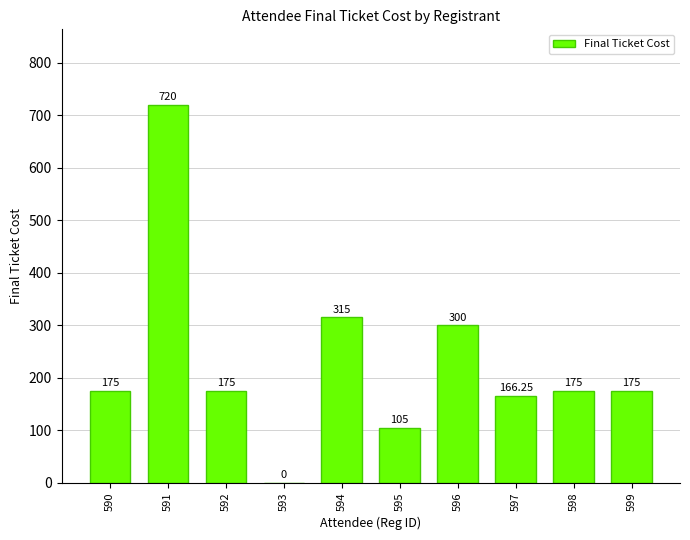

Is it true that the value at 592 is 298.1?

False